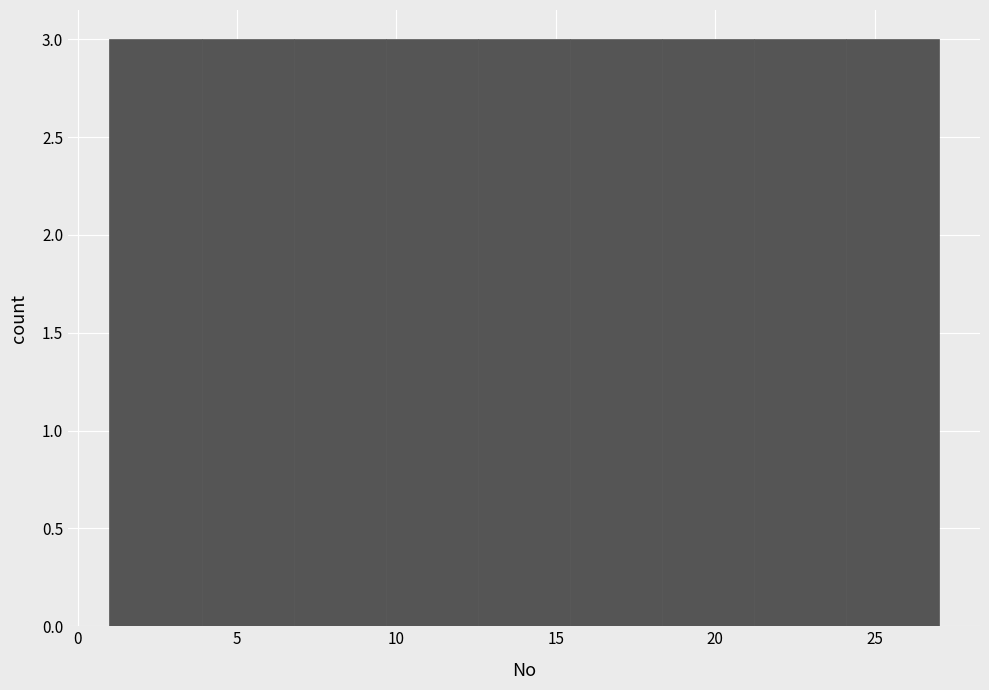

What is the height of the bar covering 4.0 to 7.0 on the x-axis? Neither the bar edges nor the heights are printed on the chart, so give them approximately, as read against the axes.

3